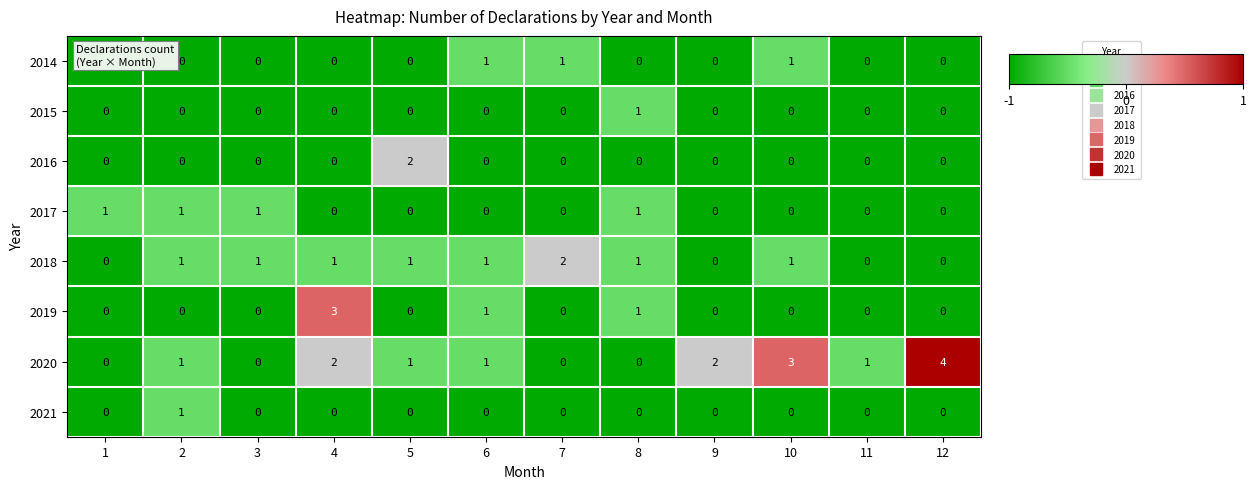

Count the 2020 values in the range 0 to 2.

10